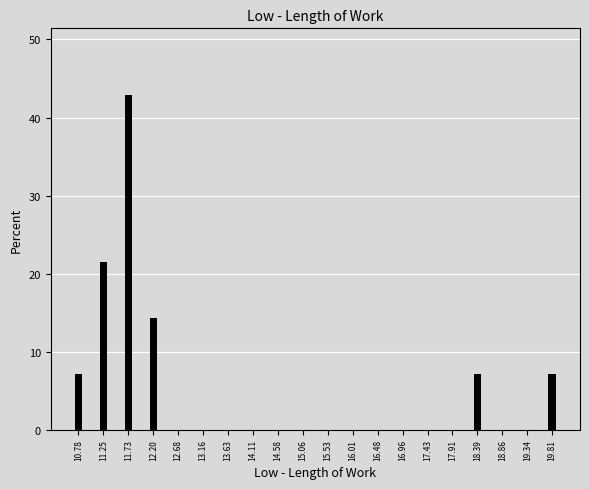

Reading left to right, list all the values displayed in this chart.

10.78=7.1	11.25=21.4	11.73=42.9	12.20=14.3	12.68=0.0	13.16=0.0	13.63=0.0	14.11=0.0	14.58=0.0	15.06=0.0	15.53=0.0	16.01=0.0	16.48=0.0	16.96=0.0	17.43=0.0	17.91=0.0	18.39=7.1	18.86=0.0	19.34=0.0	19.81=7.1